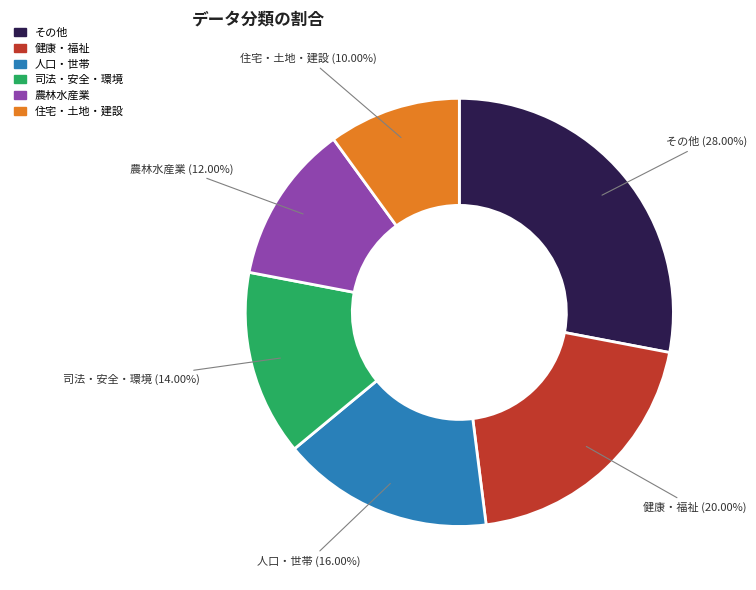

Which has a higher value, その他 or 農林水産業?

その他